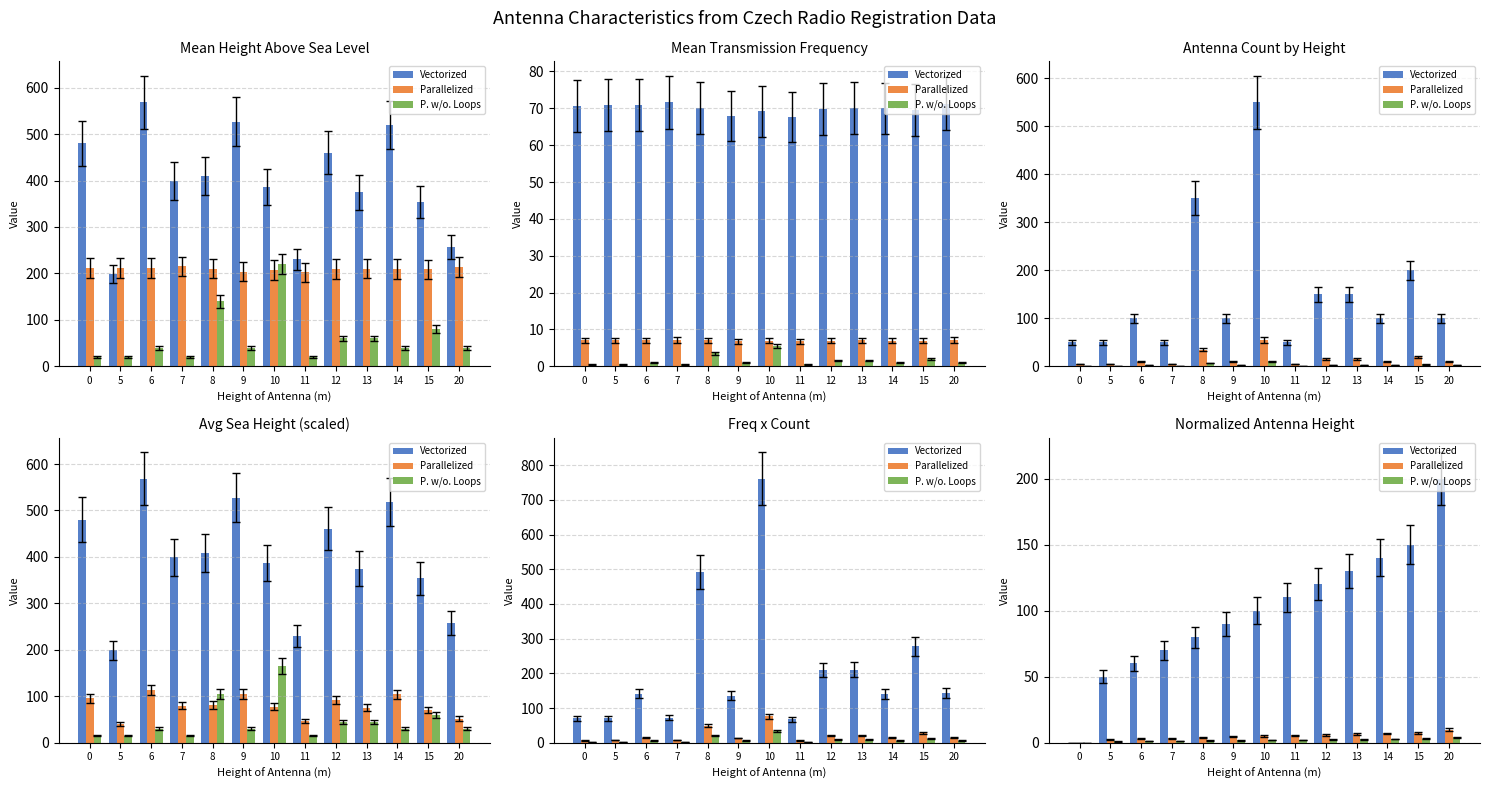

The Vectorized series shows 32.6 at 15. True or false?

False